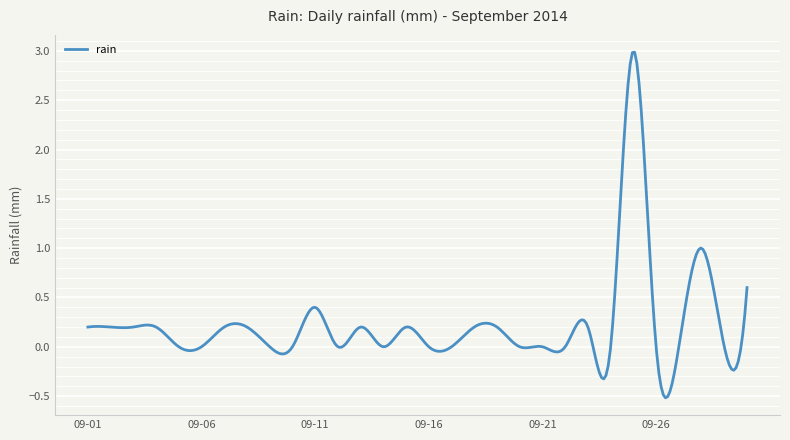

What is the difference between the maximum and minimum values?

3.5